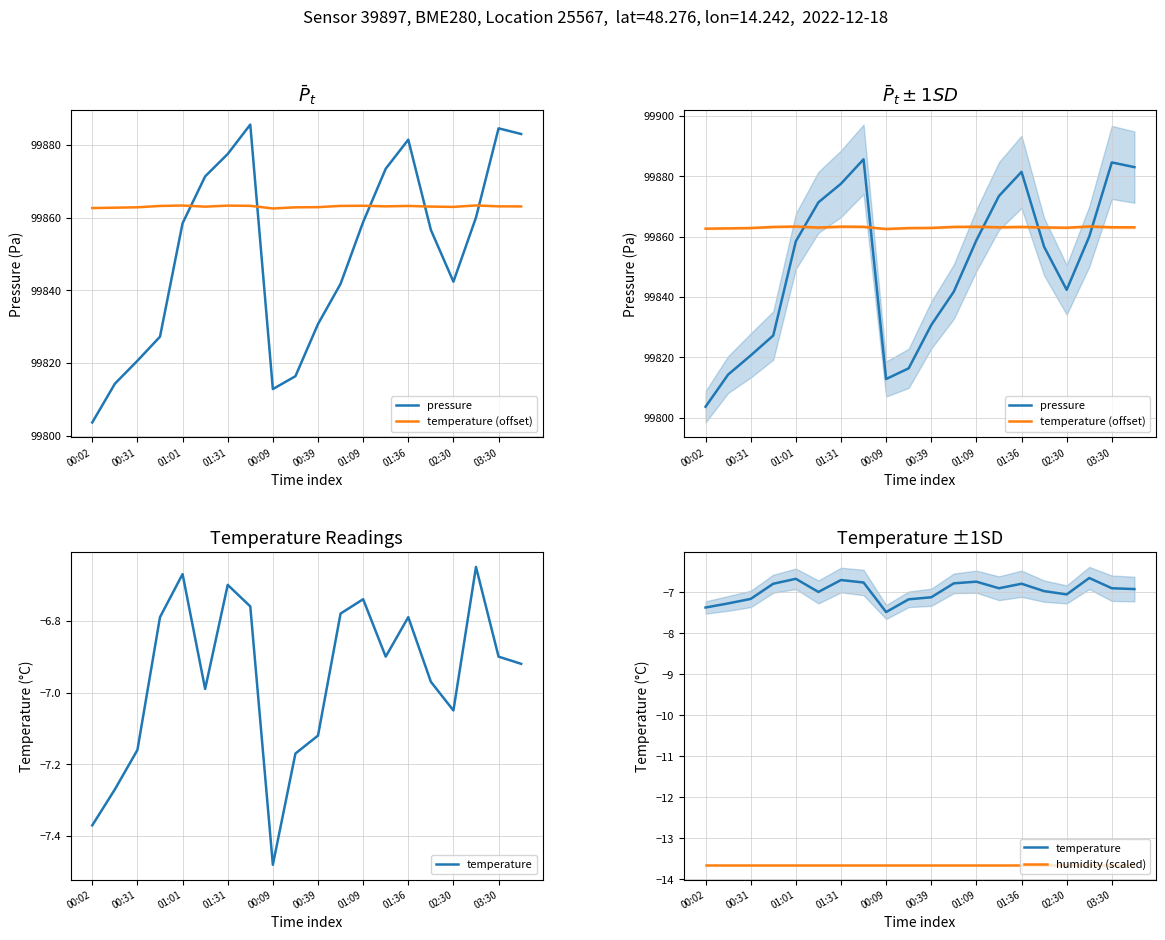

Which has a higher value, 19 or 00:39?

19